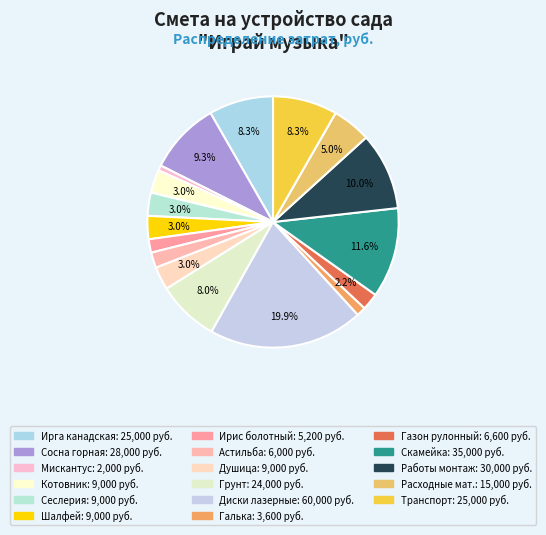

How many segments does this pie chart have?

17